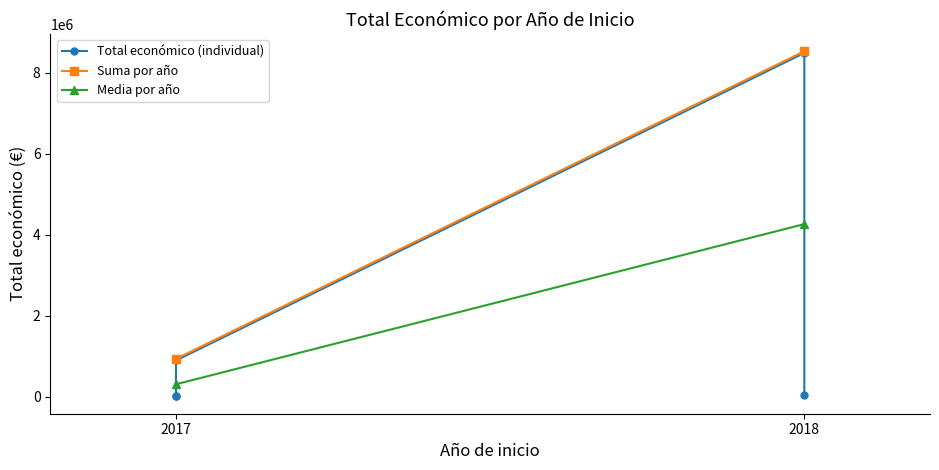

Which has a higher value, 2018 or 2017?

2018